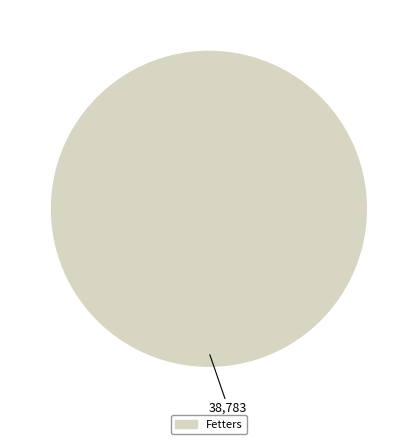

Count the number of slices in the pie.

1